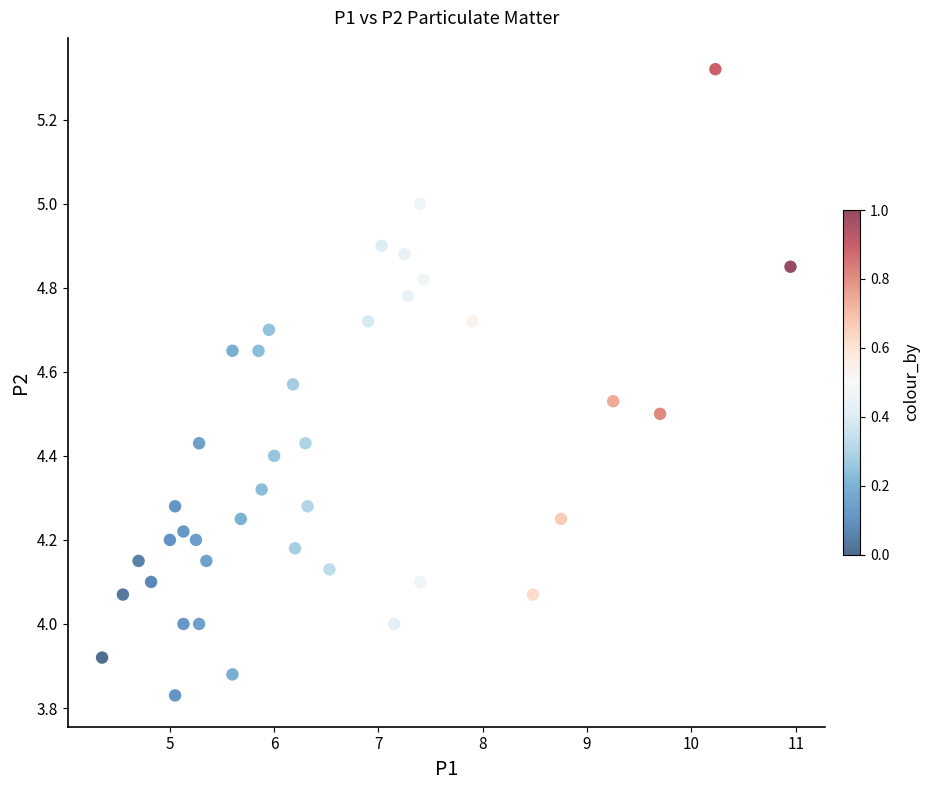

What is the range of Y values (max minus min)?

1.5